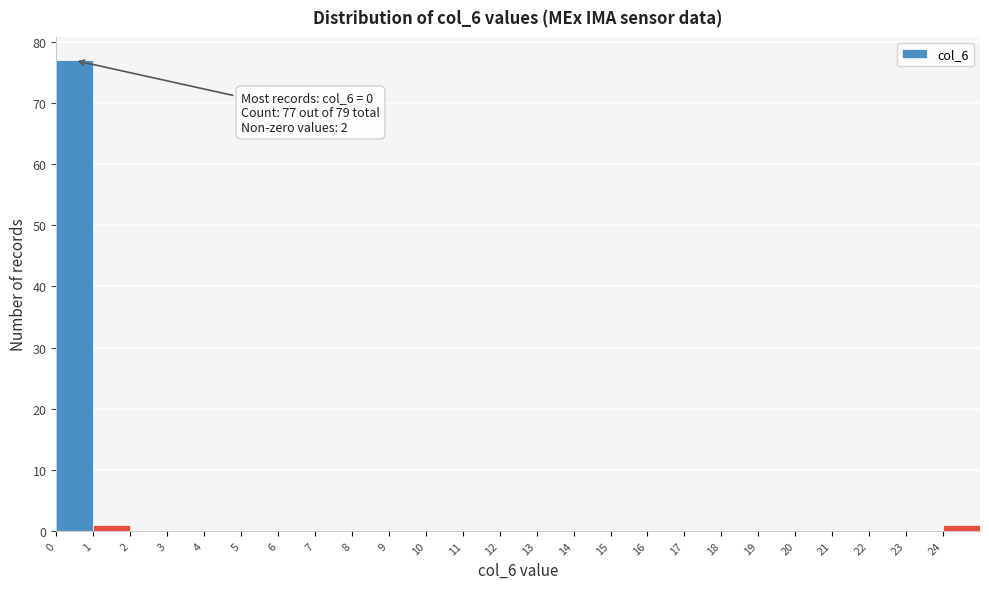

Over which range of the x-axis is the bar tallest?

0 to 1